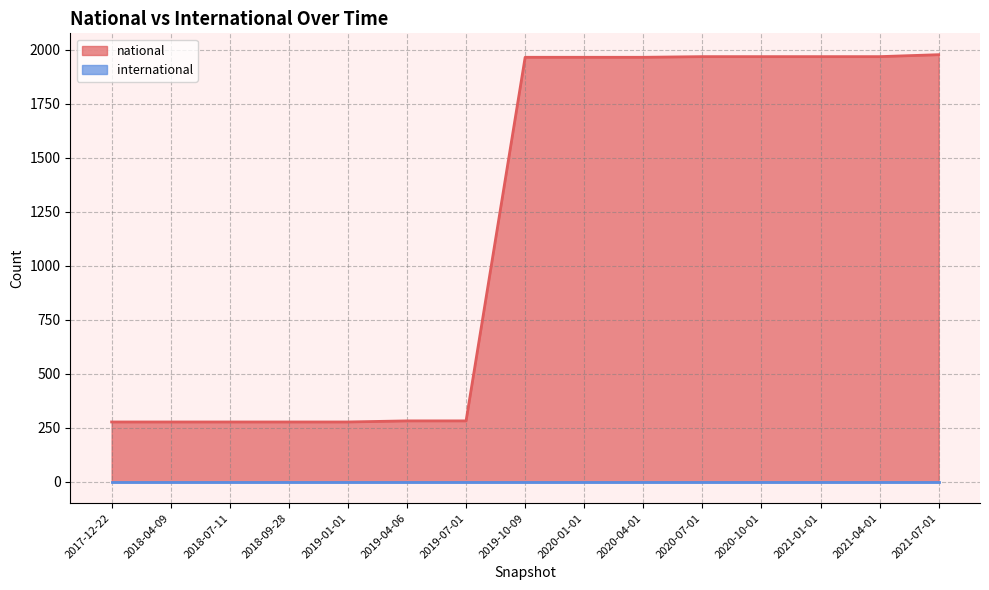

How many values are below 1965?

7